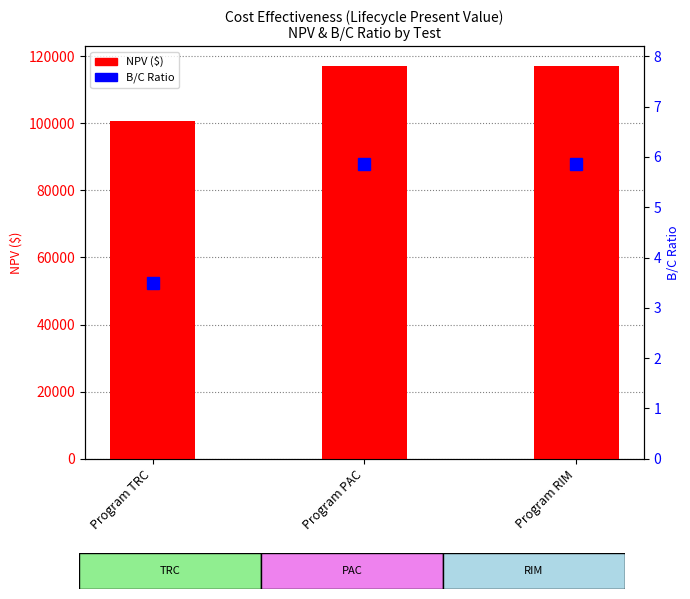

What position from the right is Program PAC?

2